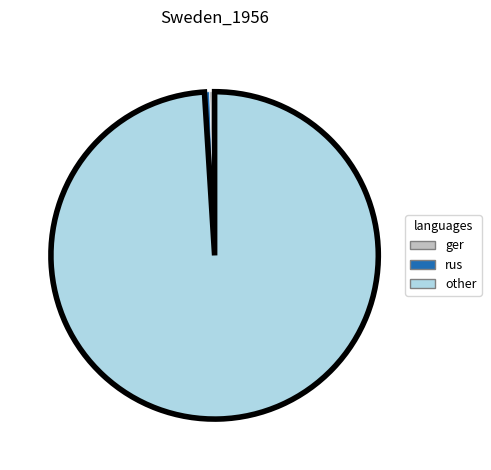

How many segments does this pie chart have?

3